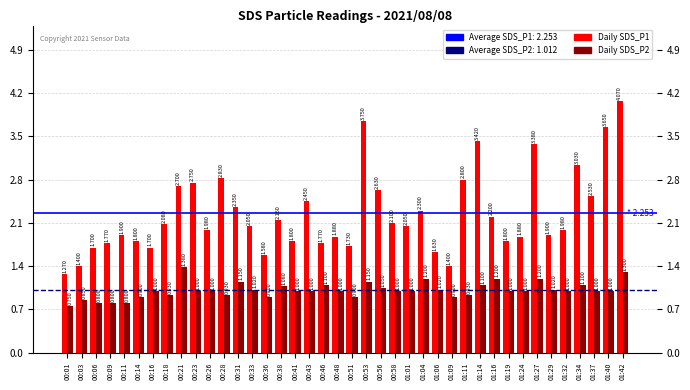

What position from the left is 01:19?

32